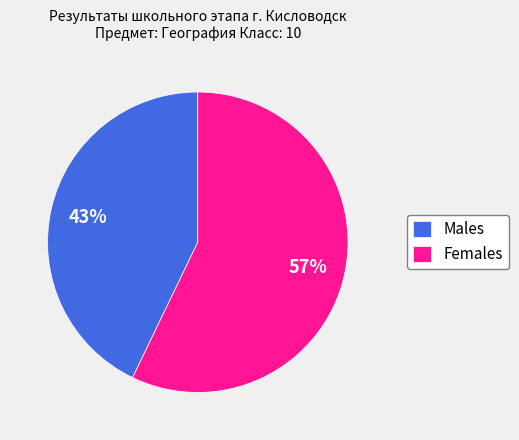

The Females slice represents 47% of the pie. True or false?

False